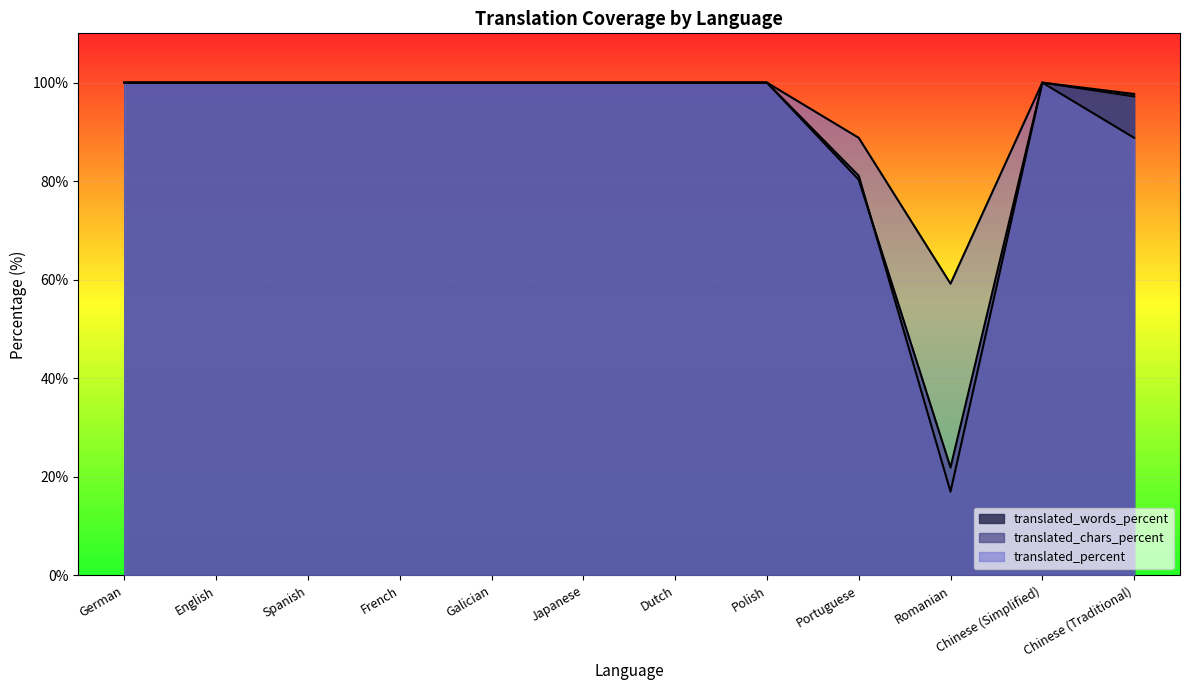

At which category does translated_chars_percent reach its first local peak?

Chinese (Simplified)